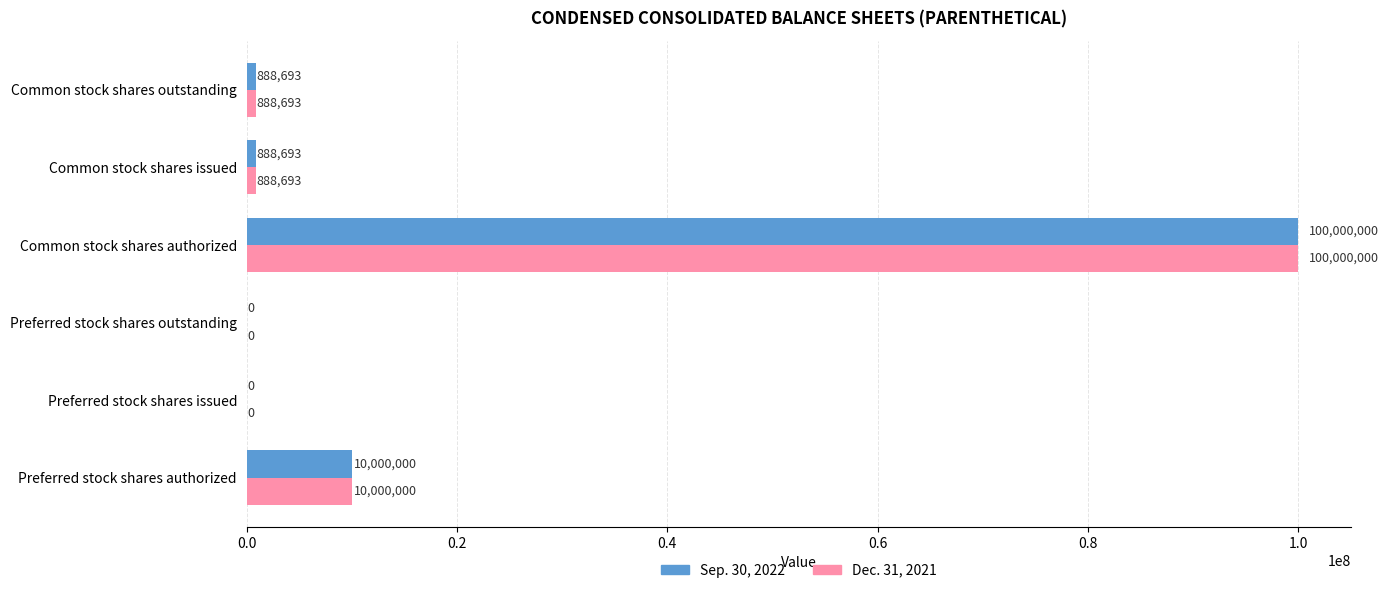

At which category does the chart reach its peak across all series?

Common stock shares authorized